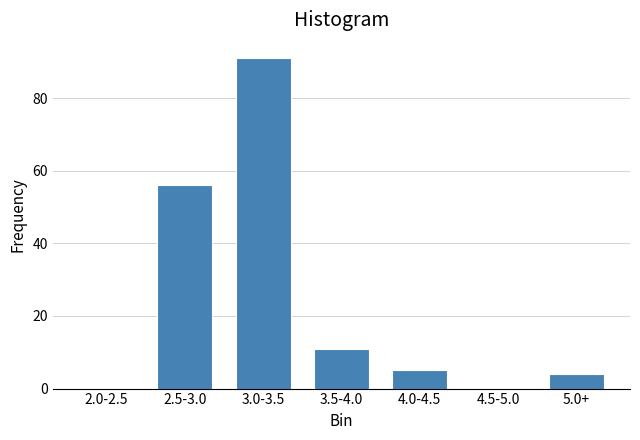

Reading left to right, transcribe all the data shown in this chart.

2.0-2.5=0	2.5-3.0=56	3.0-3.5=91	3.5-4.0=11	4.0-4.5=5	4.5-5.0=0	5.0+=4